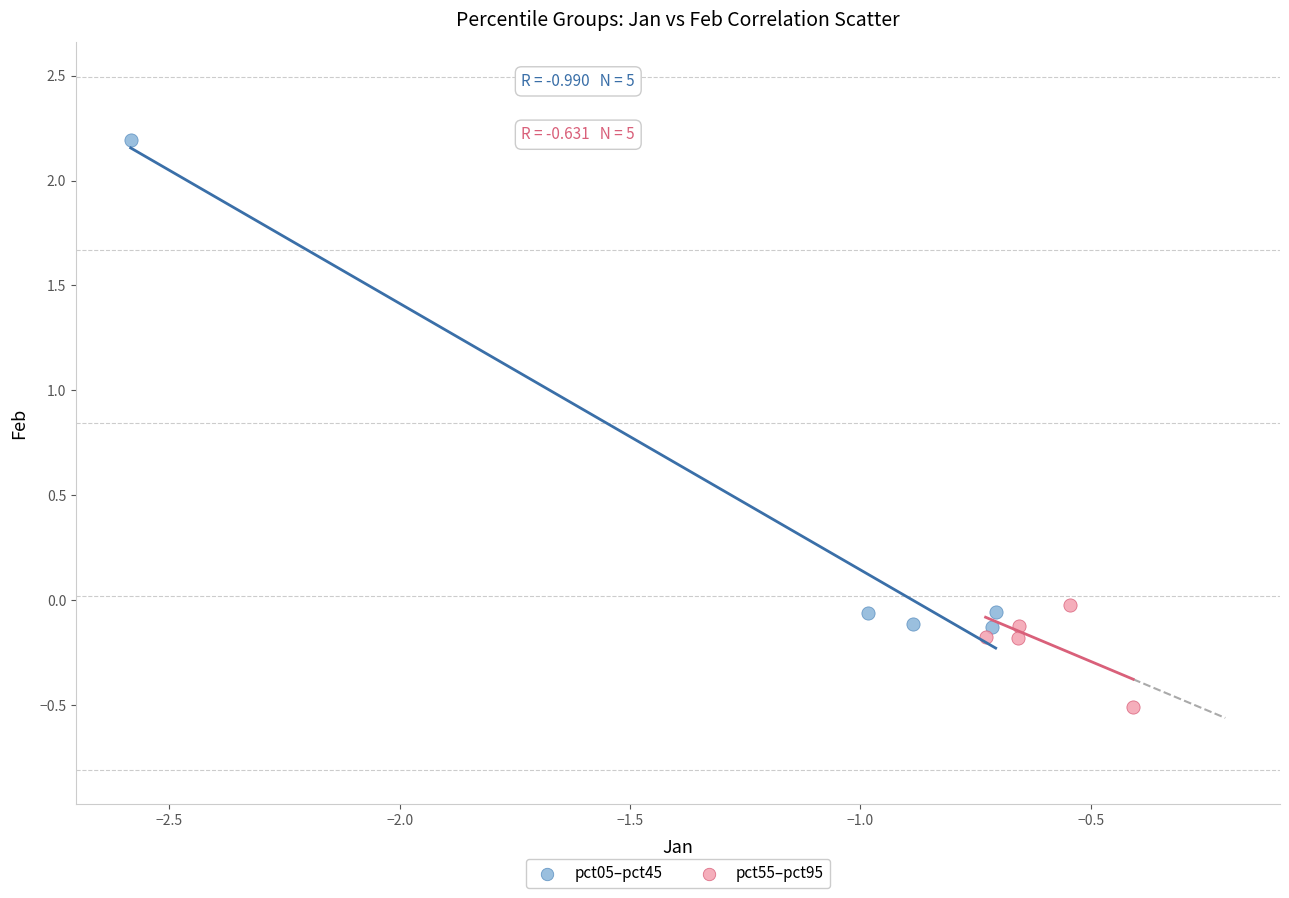

Which series contains the highest Y value?

pct05–pct45